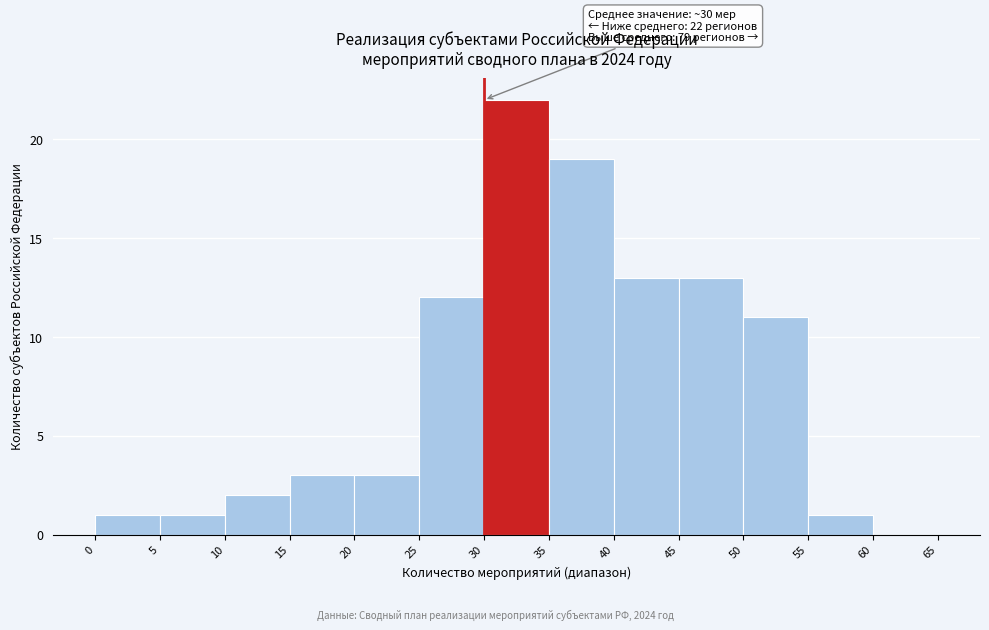

Which range on the x-axis has the tallest bar?

30 to 35